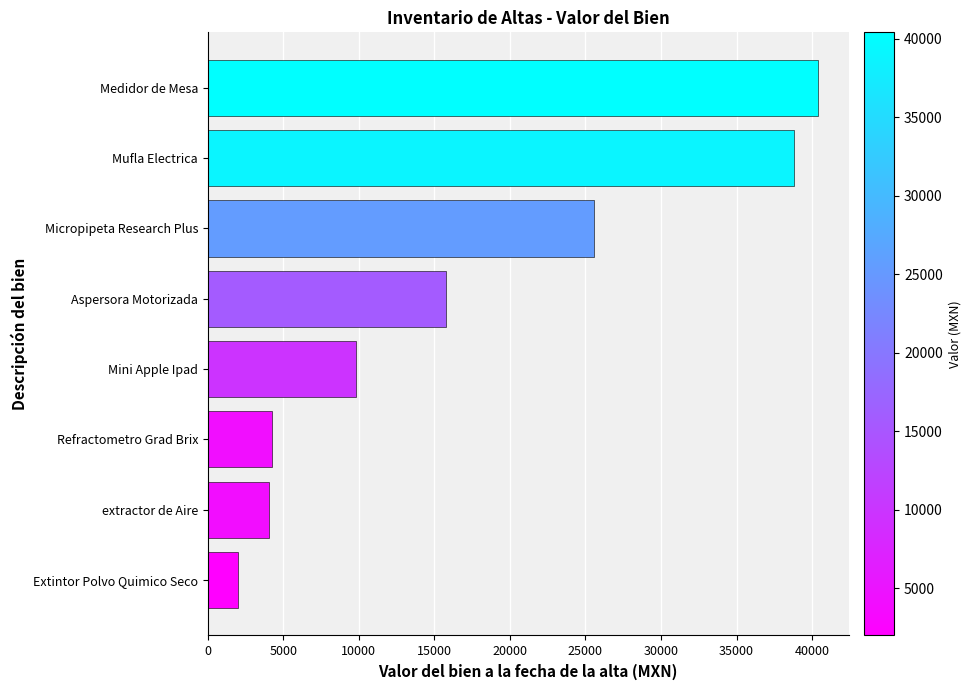

Are the bars grouped side by side (vs. stacked)?

No